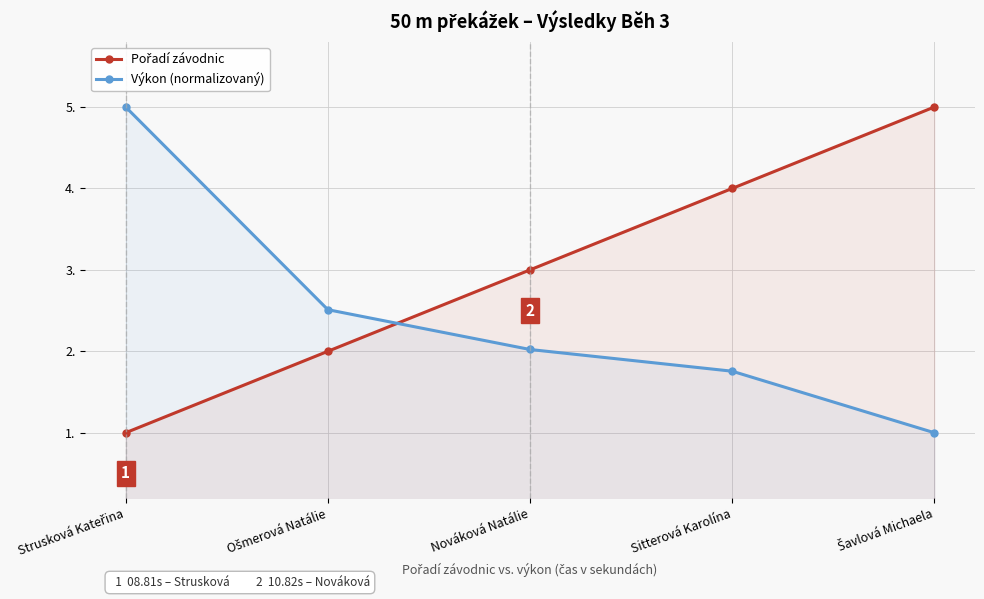

Where do Výkon (normalizovaný) and Pořadí závodnic first cross each other?

Ošmerová Natálie and Nováková Natálie